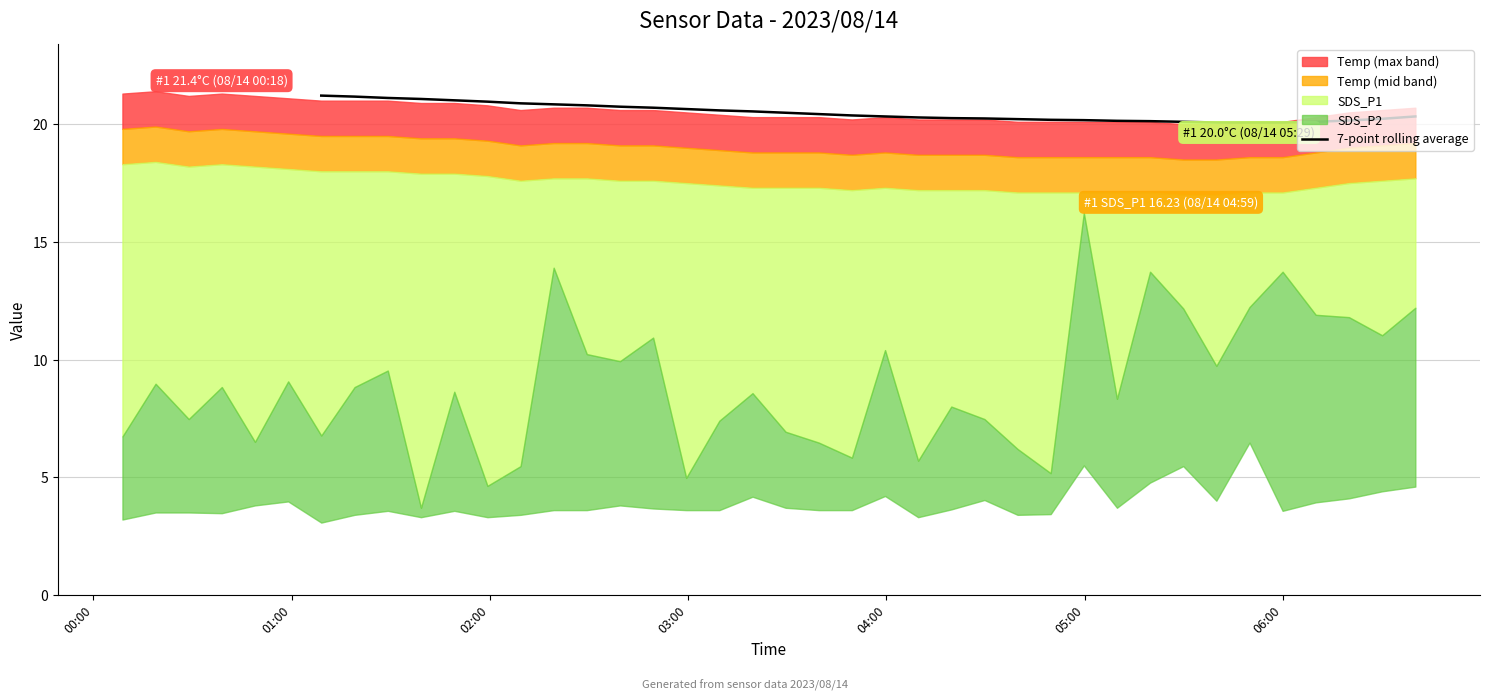

What is the lowest value of the 7-point rolling average series?

20.1